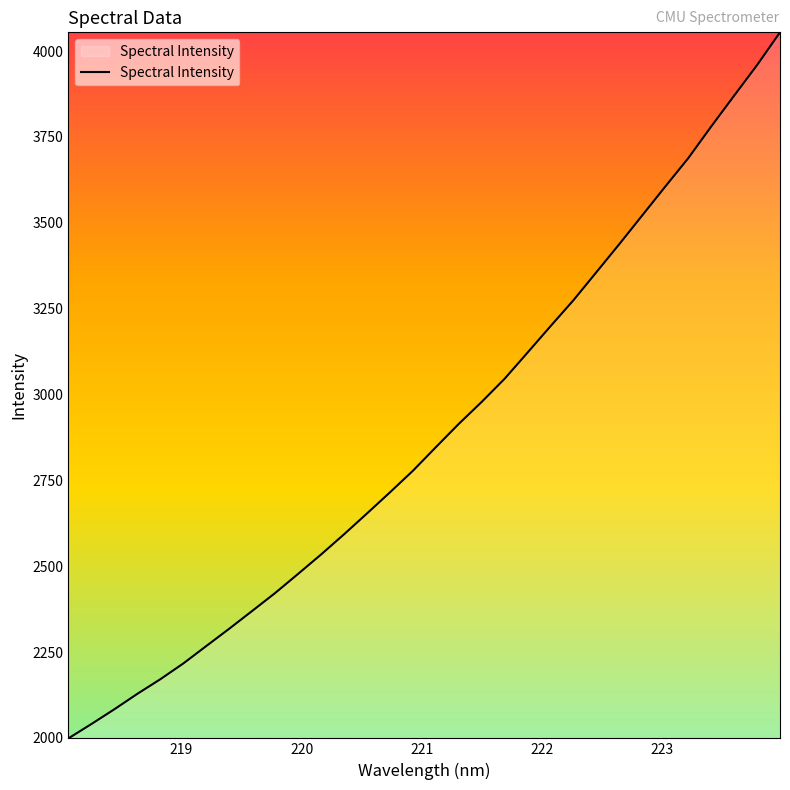

What is the minimum value shown in the chart?

1998.8